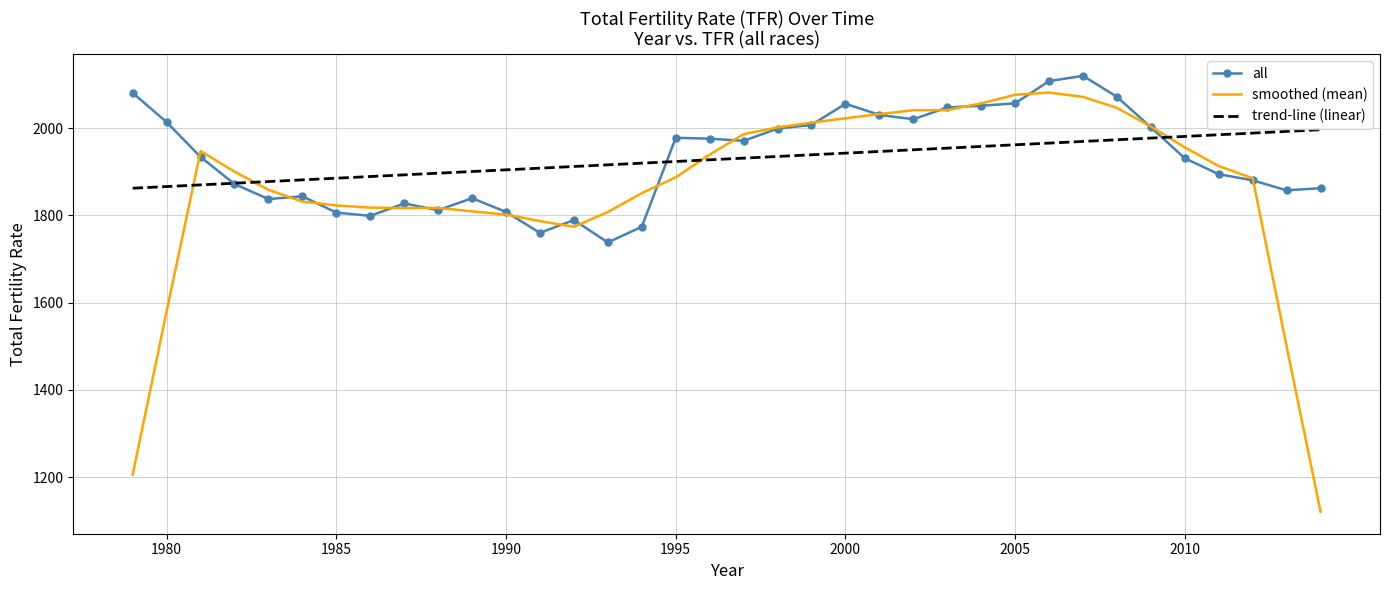

At how many categories does at least one series exceed 1499?

36